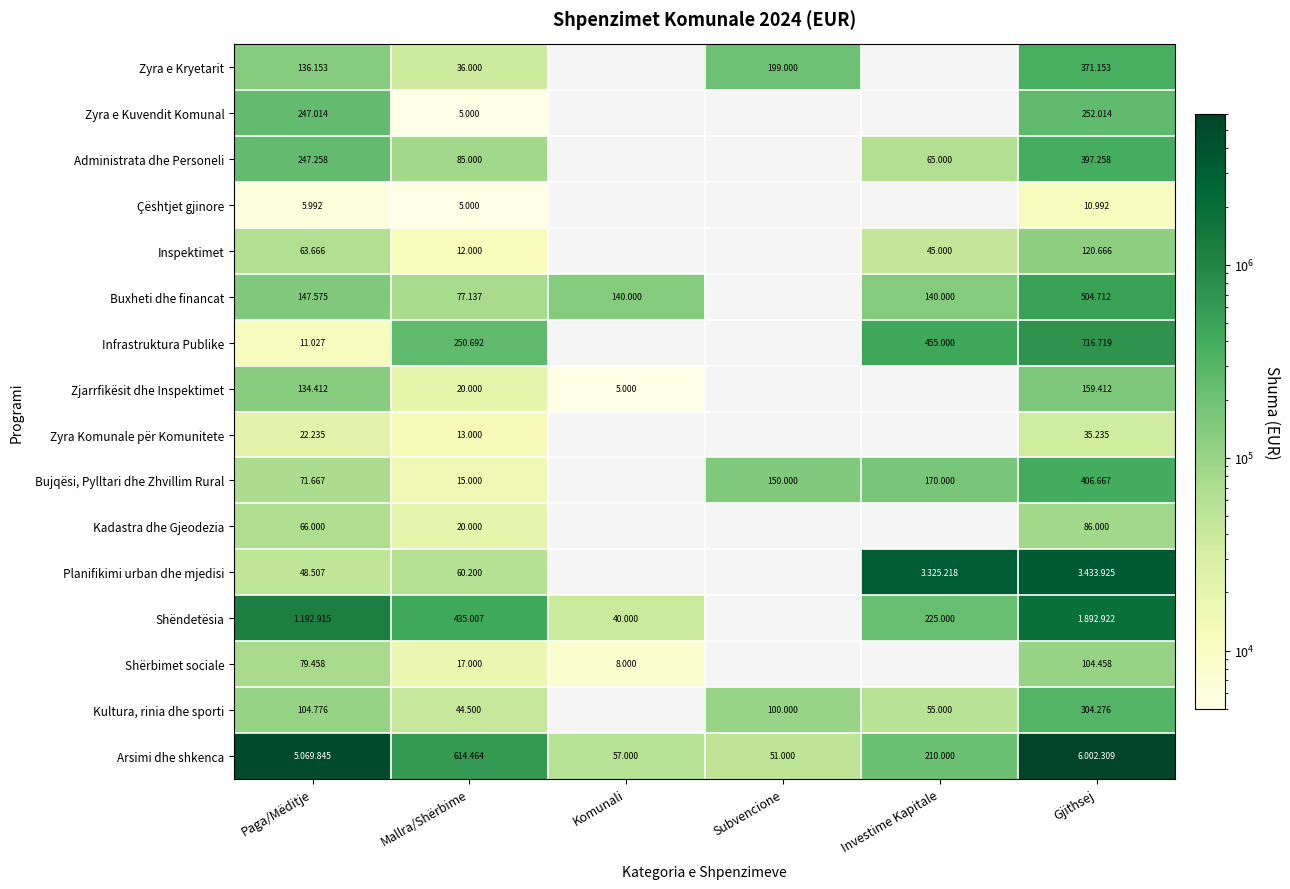

At how many categories does at least one series exceed 3282835?

3